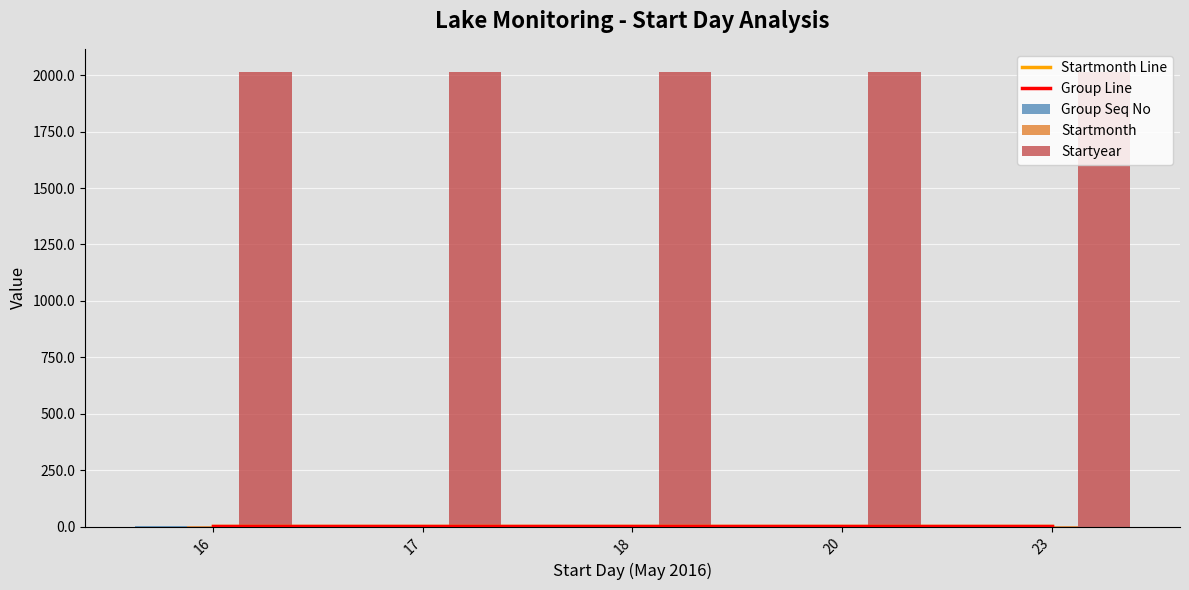

What is the sum of all Startyear values?

10080